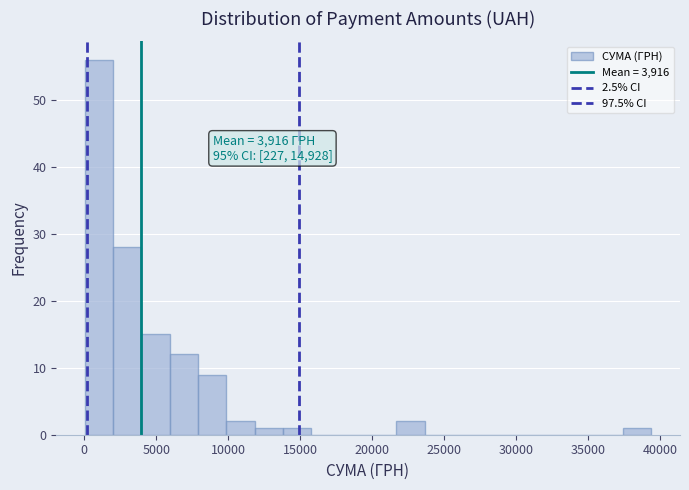

Read against the x-axis, roughly where is the centre of the tallest bar?

1000